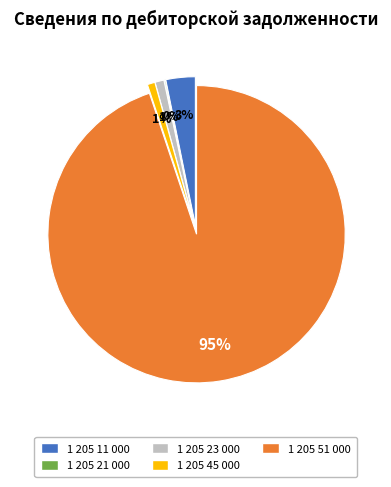

Does 1 205 51 000 account for over 50% of the chart?

Yes